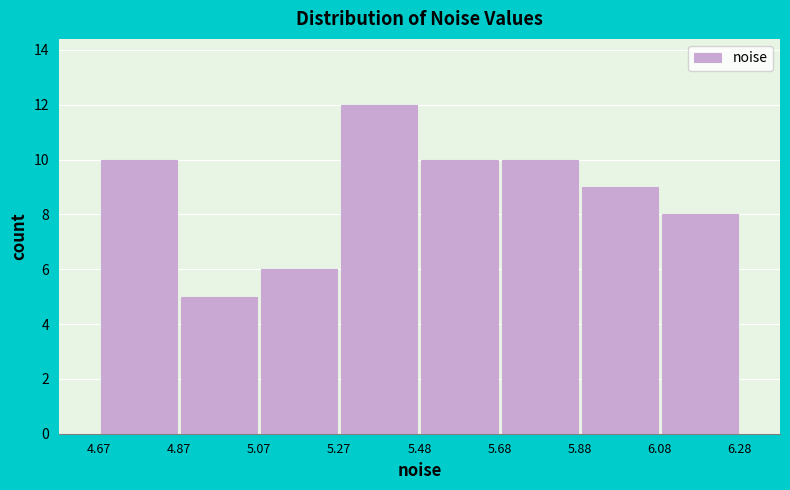

Which range on the x-axis has the tallest bar?

5.27 to 5.48